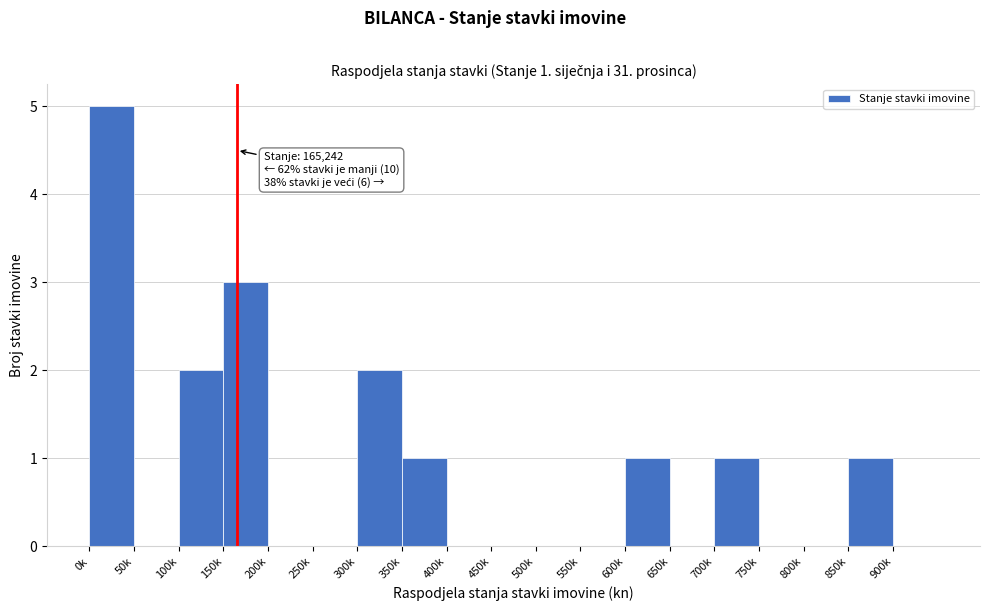

Reading left to right, what are all the values shown in this chart?

0k=5	50k=0	100k=2	150k=3	200k=0	250k=0	300k=2	350k=1	400k=0	450k=0	500k=0	550k=0	600k=1	650k=0	700k=1	750k=0	800k=0	850k=1	900k=0